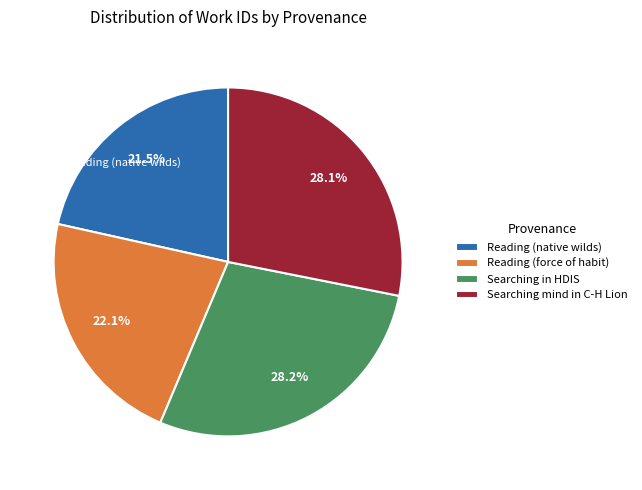

Which has a higher value, Searching mind in C-H Lion or Reading (force of habit)?

Searching mind in C-H Lion